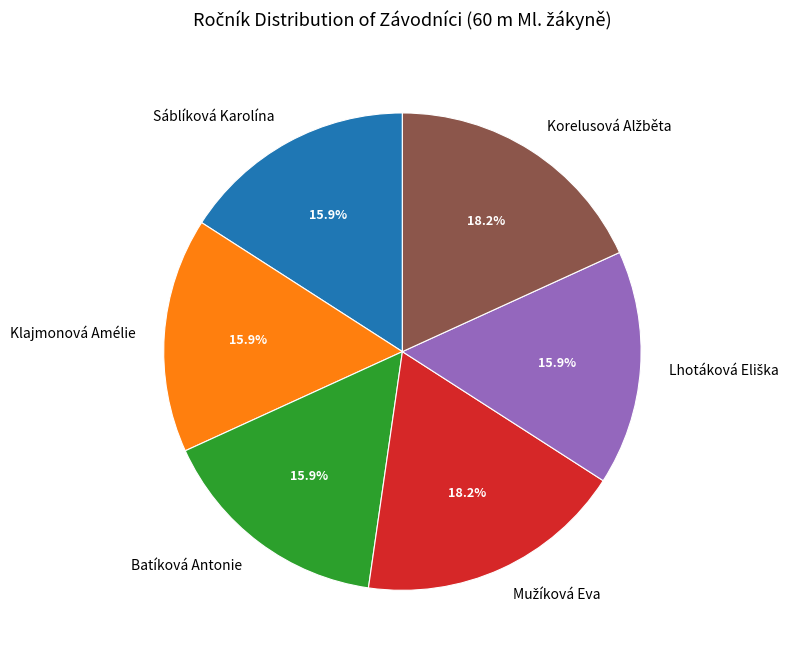

Is there any slice that represents more than half of the pie?

No